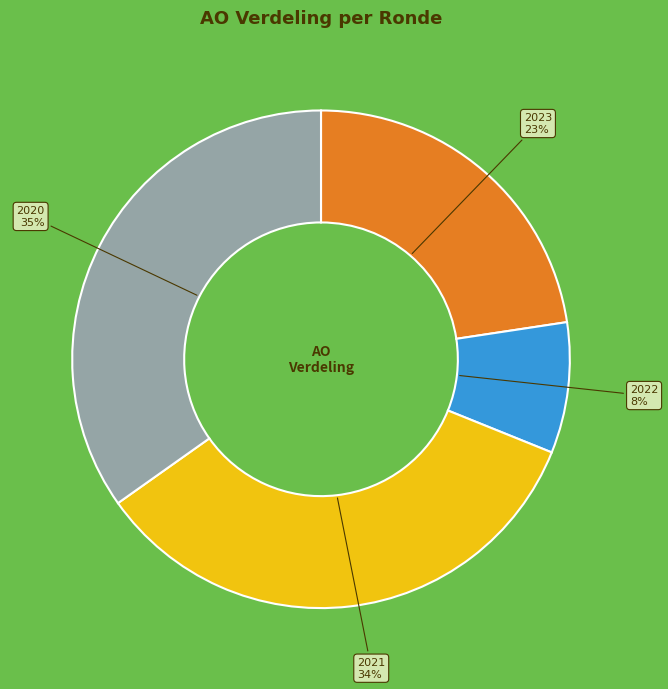

To the nearest percent, what is the average slice percentage?

25%